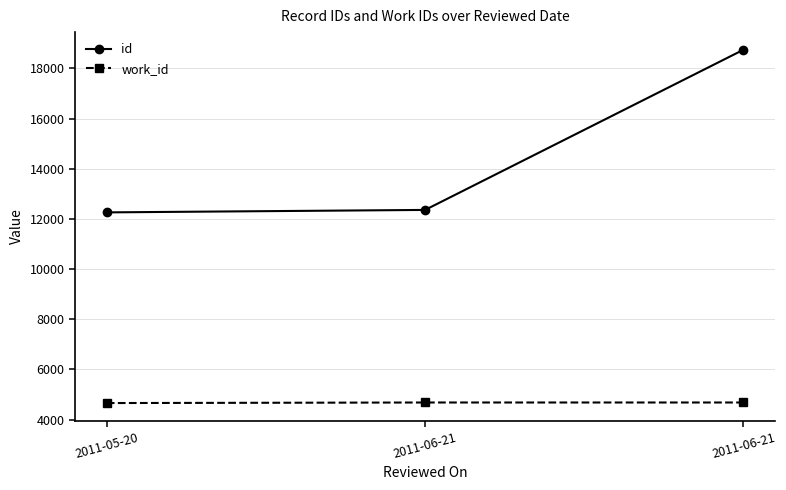

What is the label of the 1st point from the right?

2011-06-21